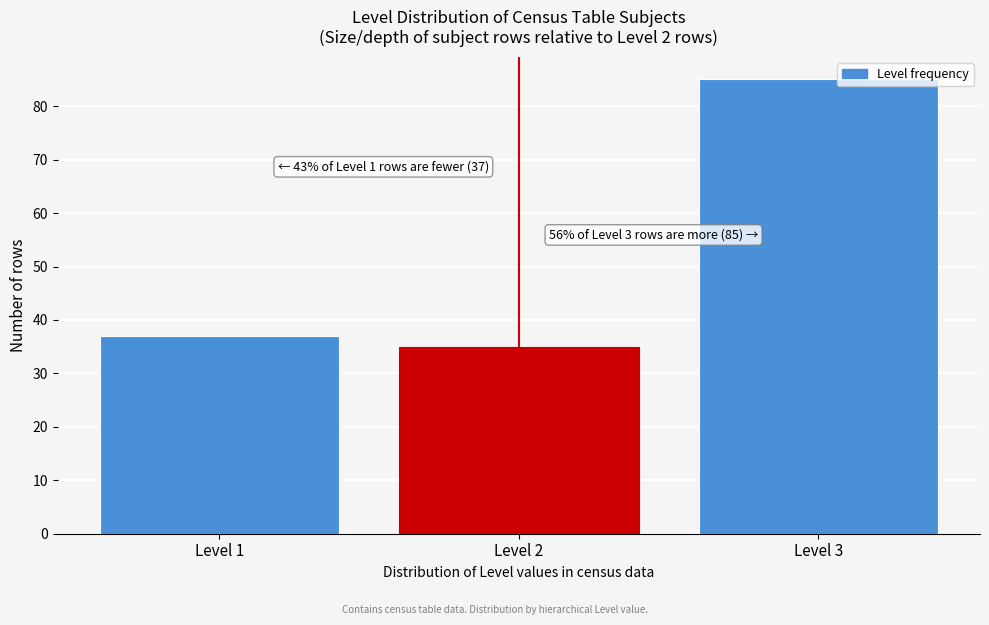

Reading left to right, list all the values displayed in this chart.

Level 1=37	Level 2=35	Level 3=85